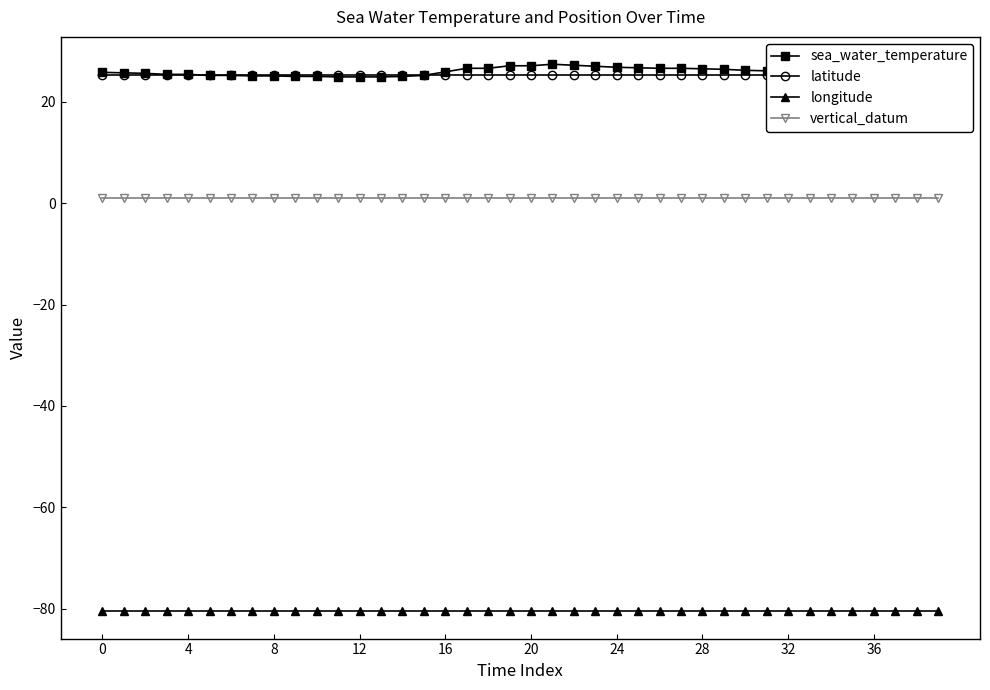

True or false: sea_water_temperature and vertical_datum intersect in this chart.

False